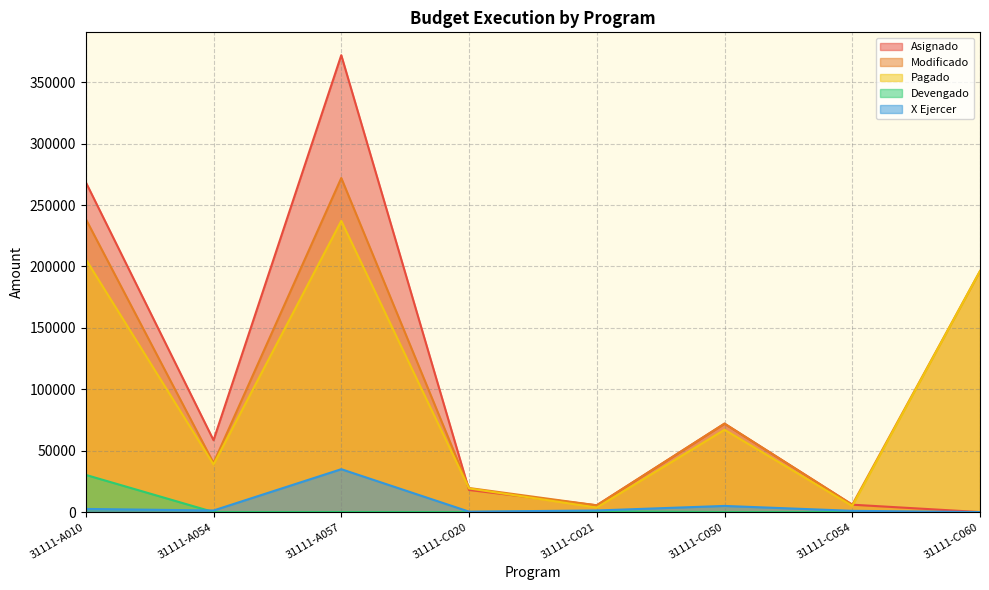

True or false: X Ejercer and Asignado cross at least once.

False